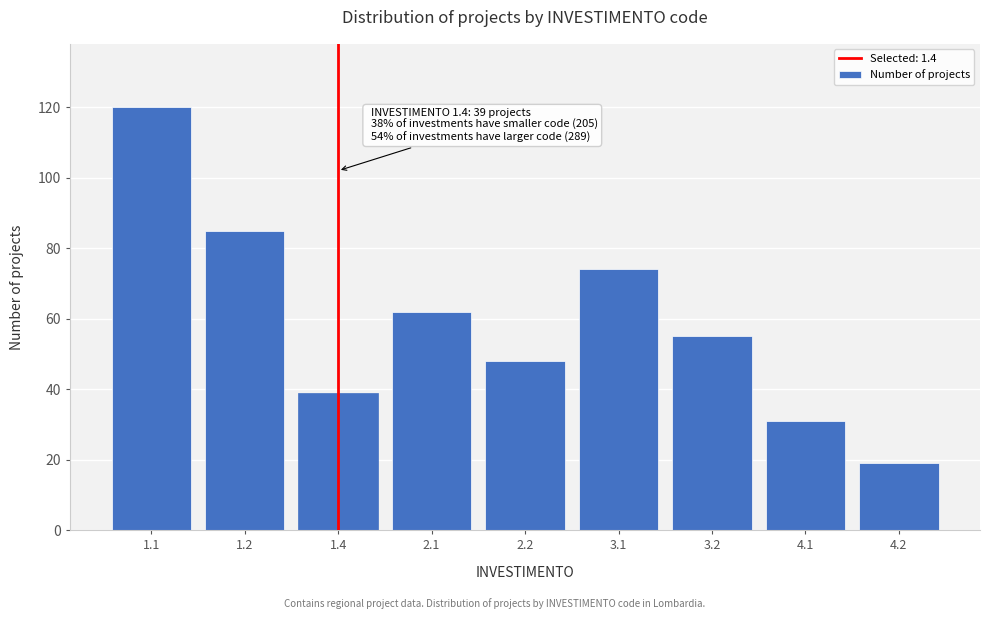

Reading left to right, what are all the values shown in this chart?

120	85	39	62	48	74	55	31	19